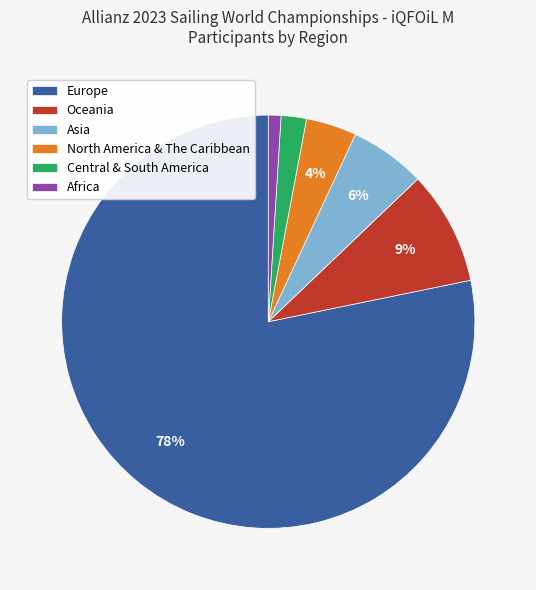

Count the number of slices in the pie.

6